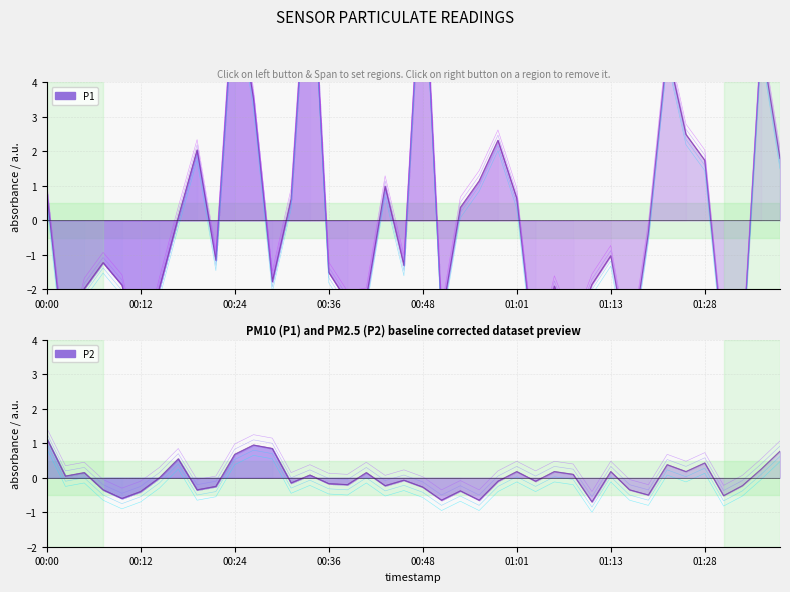

The P2 series shows -0.4 at 00:19. True or false?

True